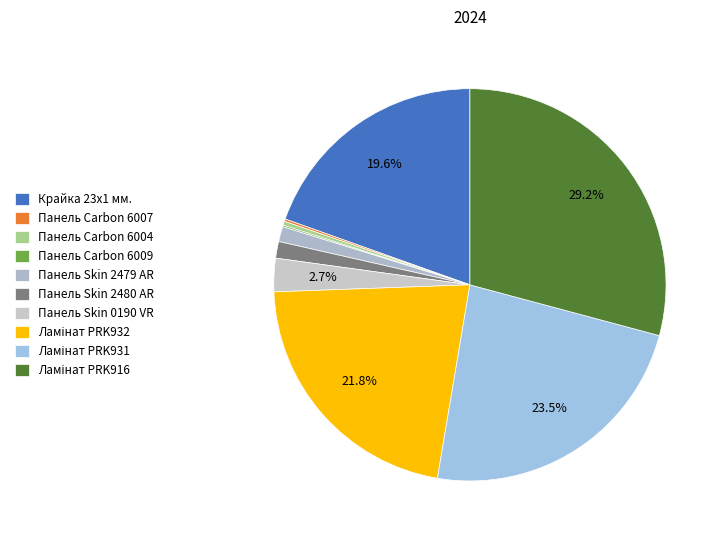

To the nearest percent, what is the average slice percentage?

10%